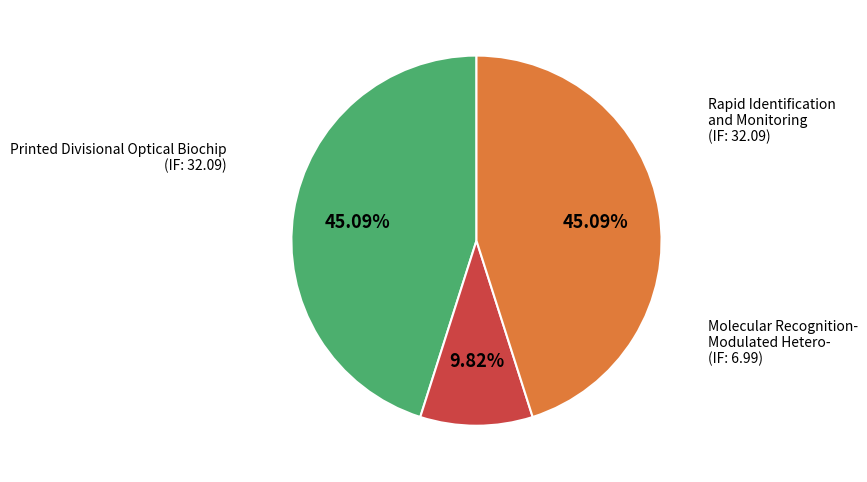

How many segments does this pie chart have?

3